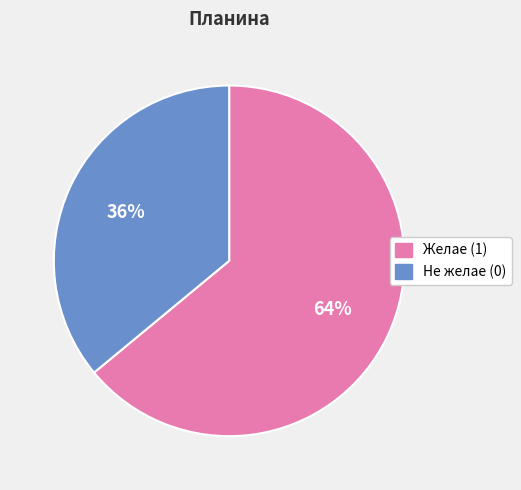

What is the ratio of the value at Не желае (0) to the value at Желае (1)?

0.6